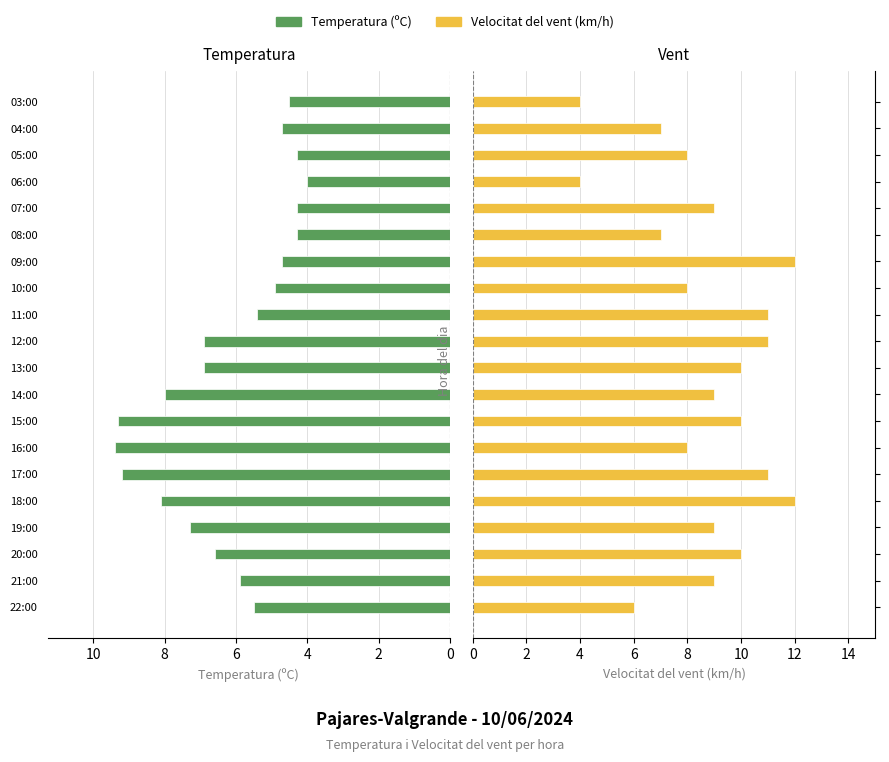

Is the value of Temperatura (ºC) at 22:00 greater than the value of Velocitat del vent (km/h) at 15:00?

No